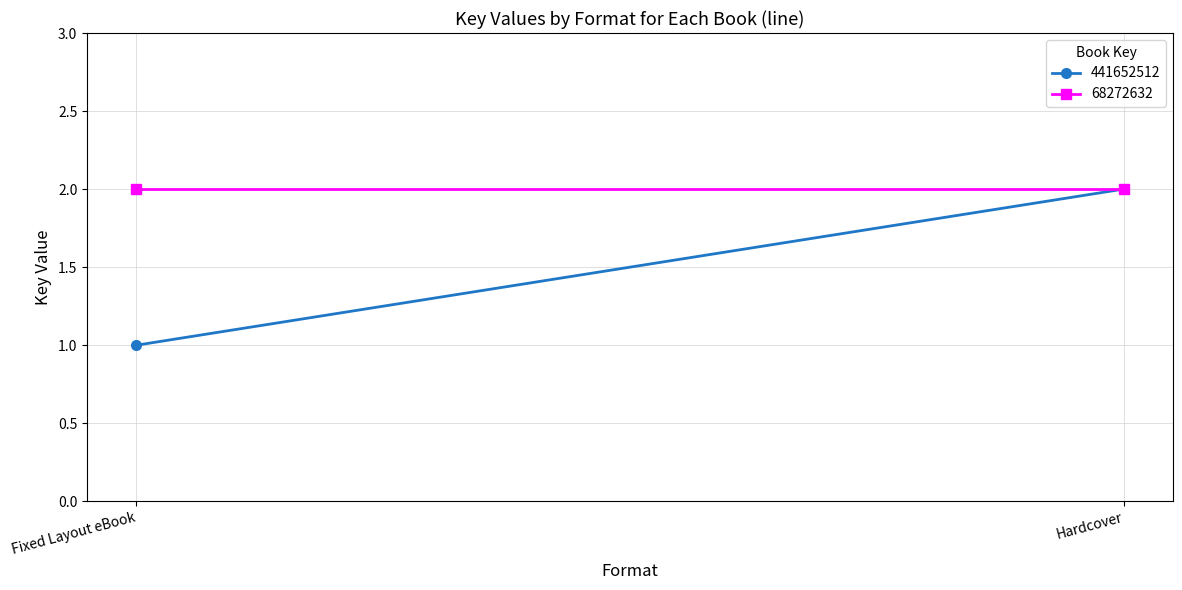

Reading left to right, extract all data points from this chart.

441652512: 1	2
68272632: 2	2